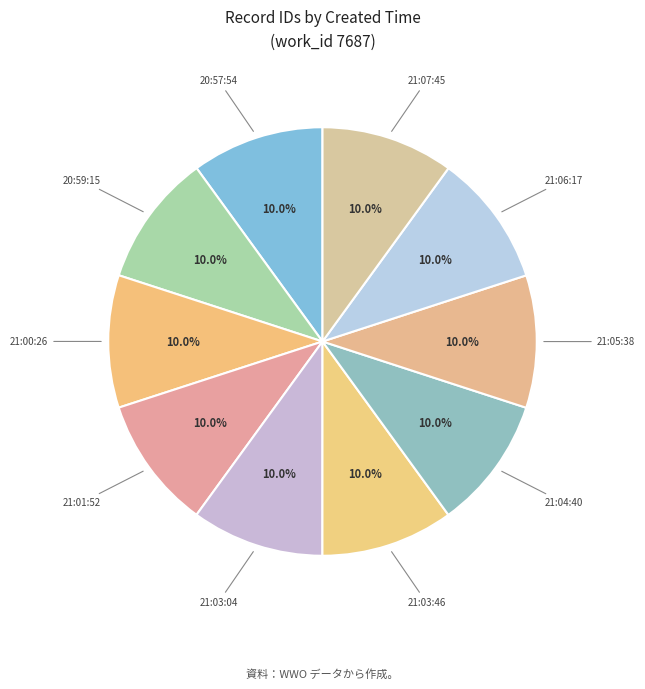

What is the ratio of the value at 21:05:38 to the value at 21:06:17?

1.0